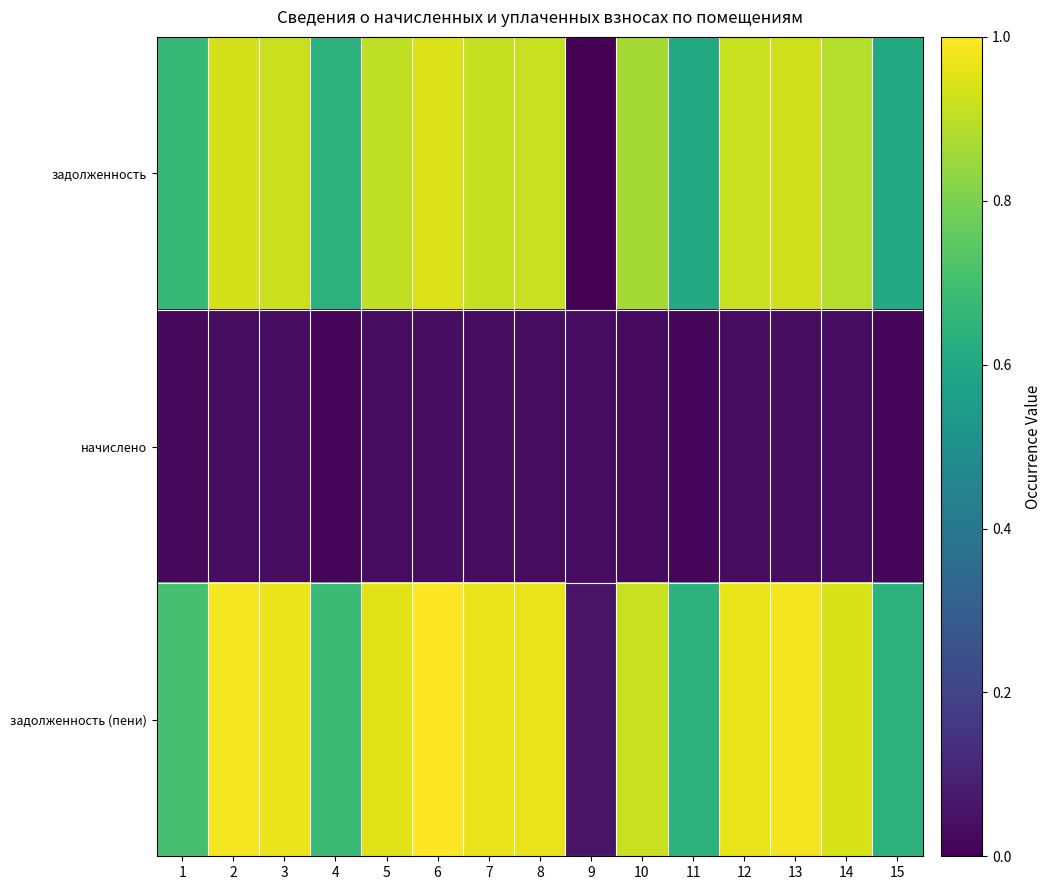

Rank the series at 12 from lowest to highest value.

начислено, задолженность, задолженность (пени)